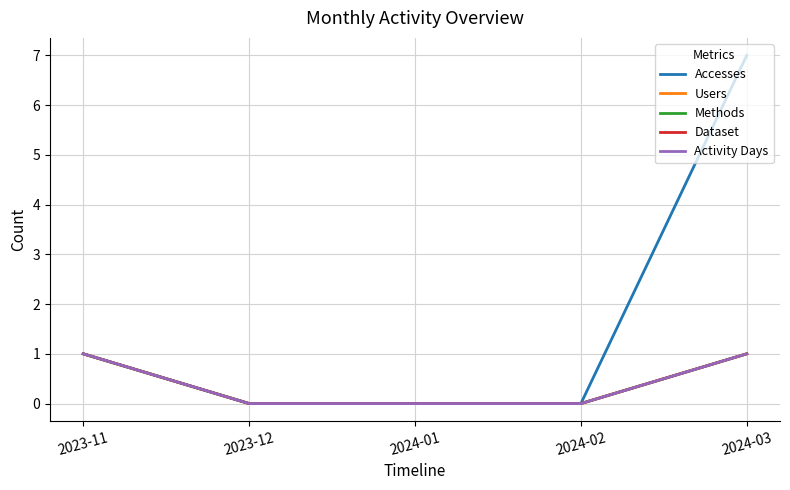

Is it true that Methods equals 0 at 2024-03?

False